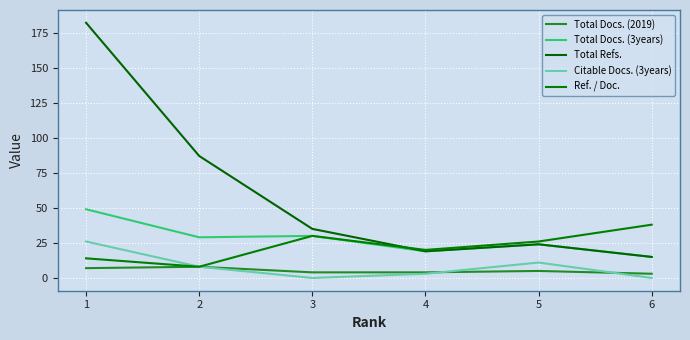

What is the difference between the maximum and minimum values in the Total Refs. series?

167